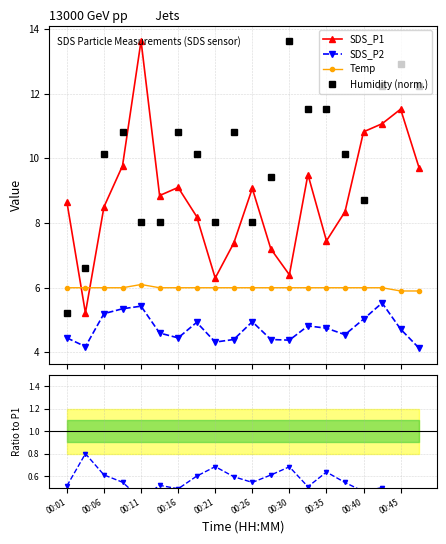

True or false: SDS_P2/SDS_P1 and SDS_P1 intersect in this chart.

False